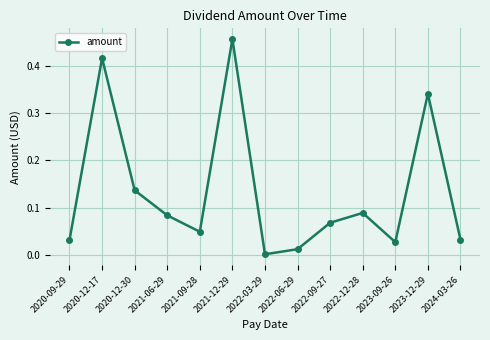

The value at 2020-12-17 is 0.7. True or false?

False